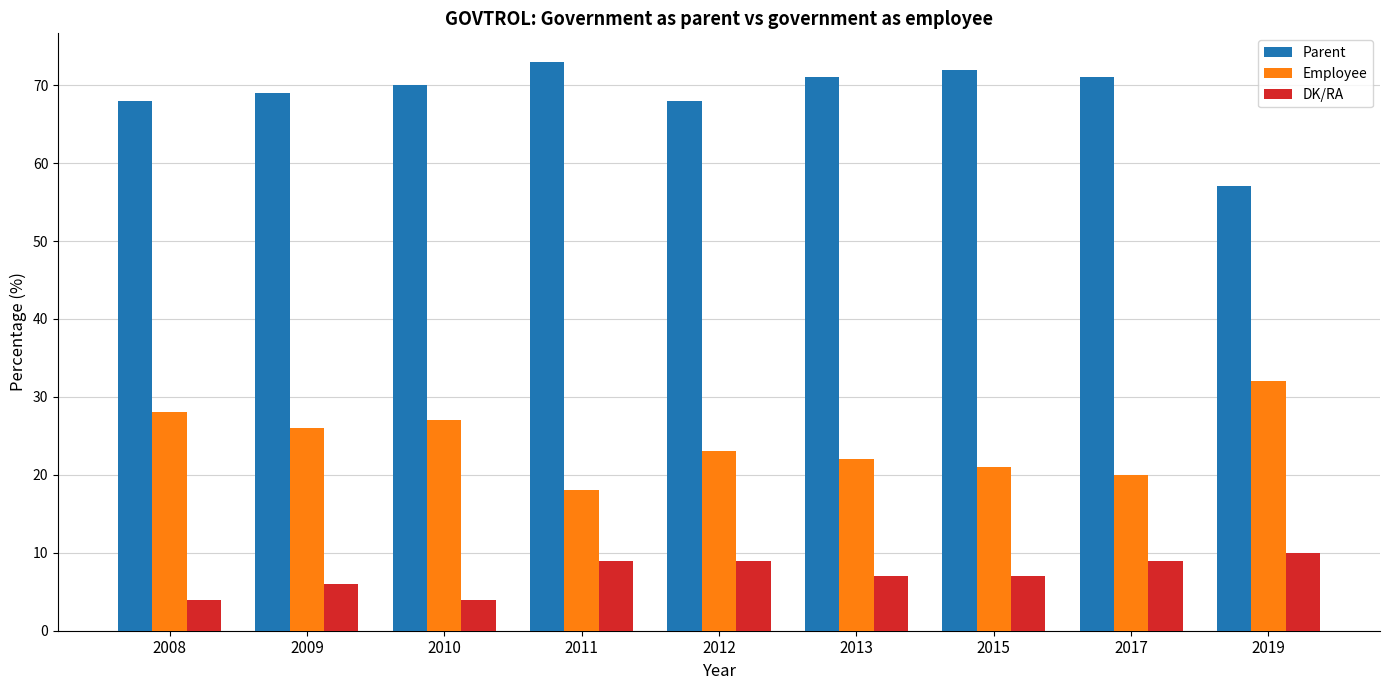

What is the approximate value of DK/RA at 2019?

10